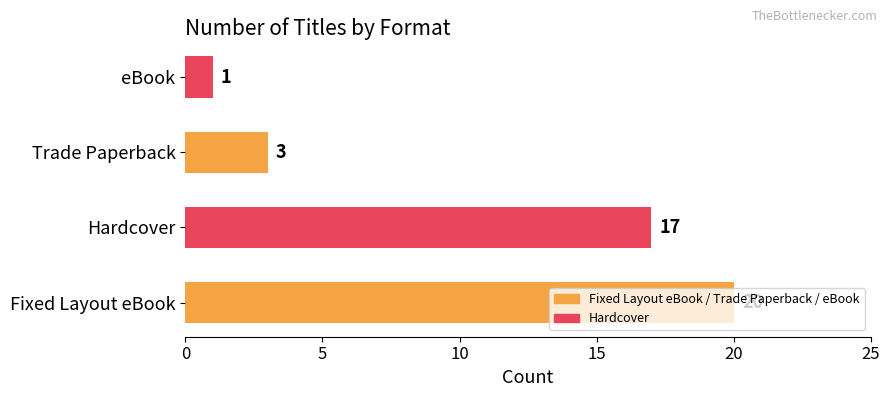

What is the difference between the maximum and minimum values?

19